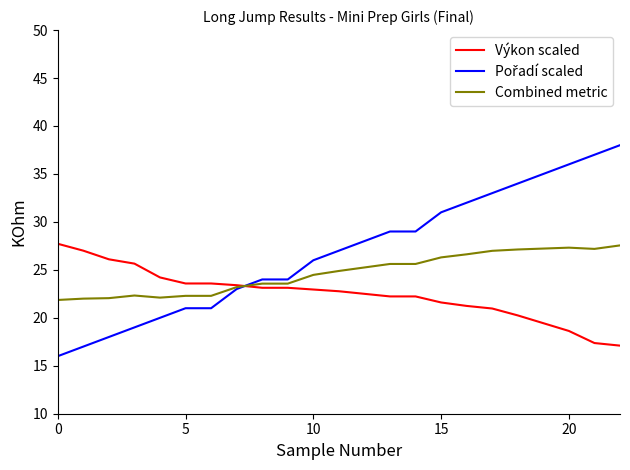

What is the maximum value shown in the chart?

38.0